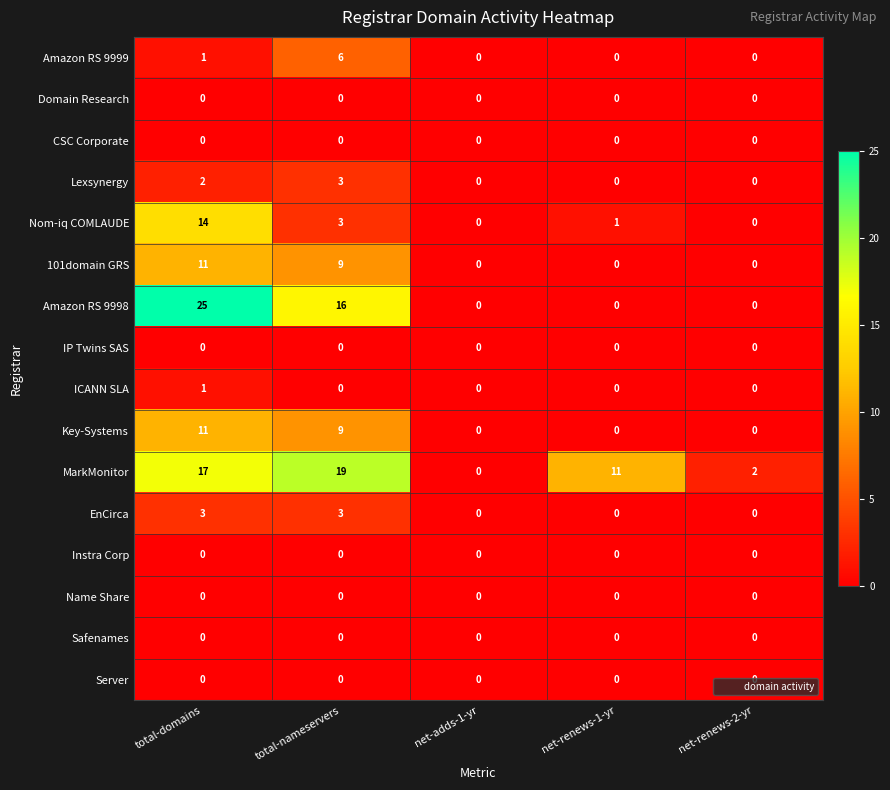

The value of Domain Research at net-renews-2-yr is 0. True or false?

True